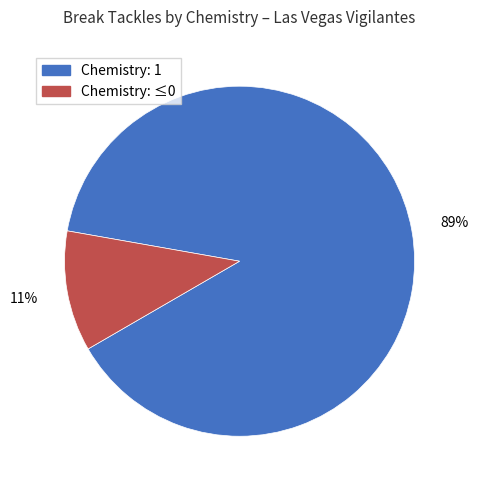

How many slices are in this pie chart?

2